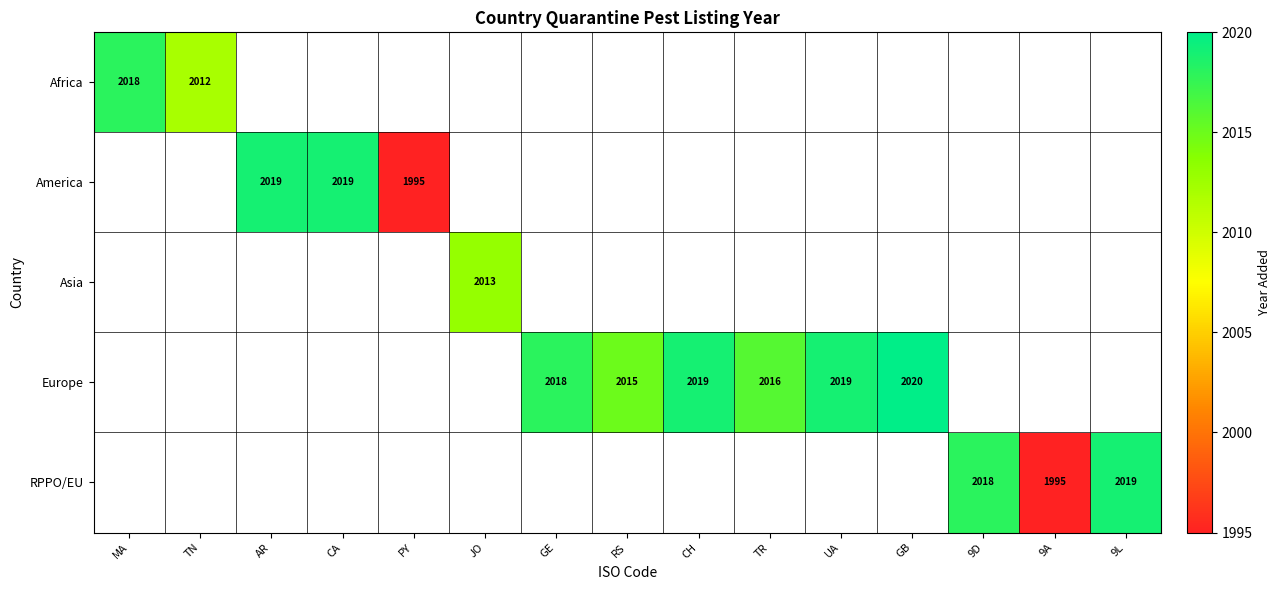

Is the value of Africa at 9L greater than the value of America at JO?

No